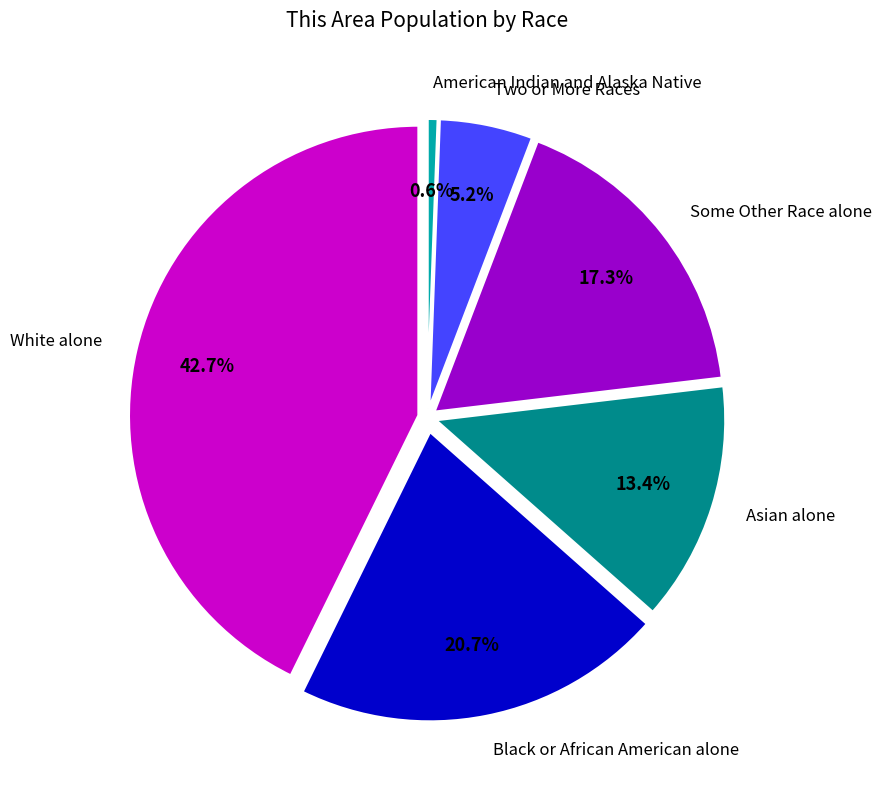

Does Two or More Races represent more than half of the total?

No